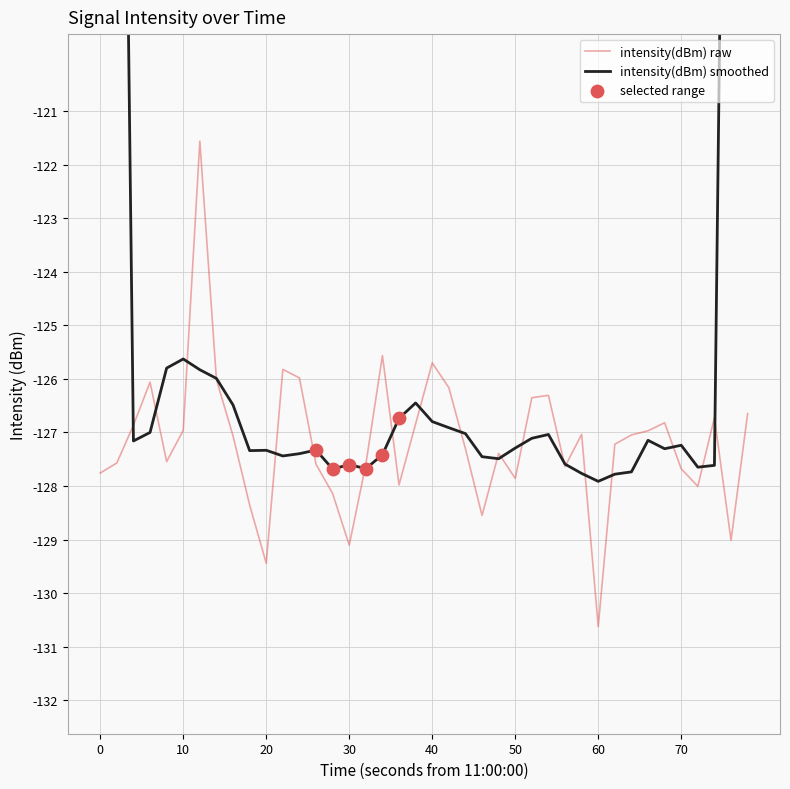

What is the minimum value for intensity(dBm) raw?

-130.6